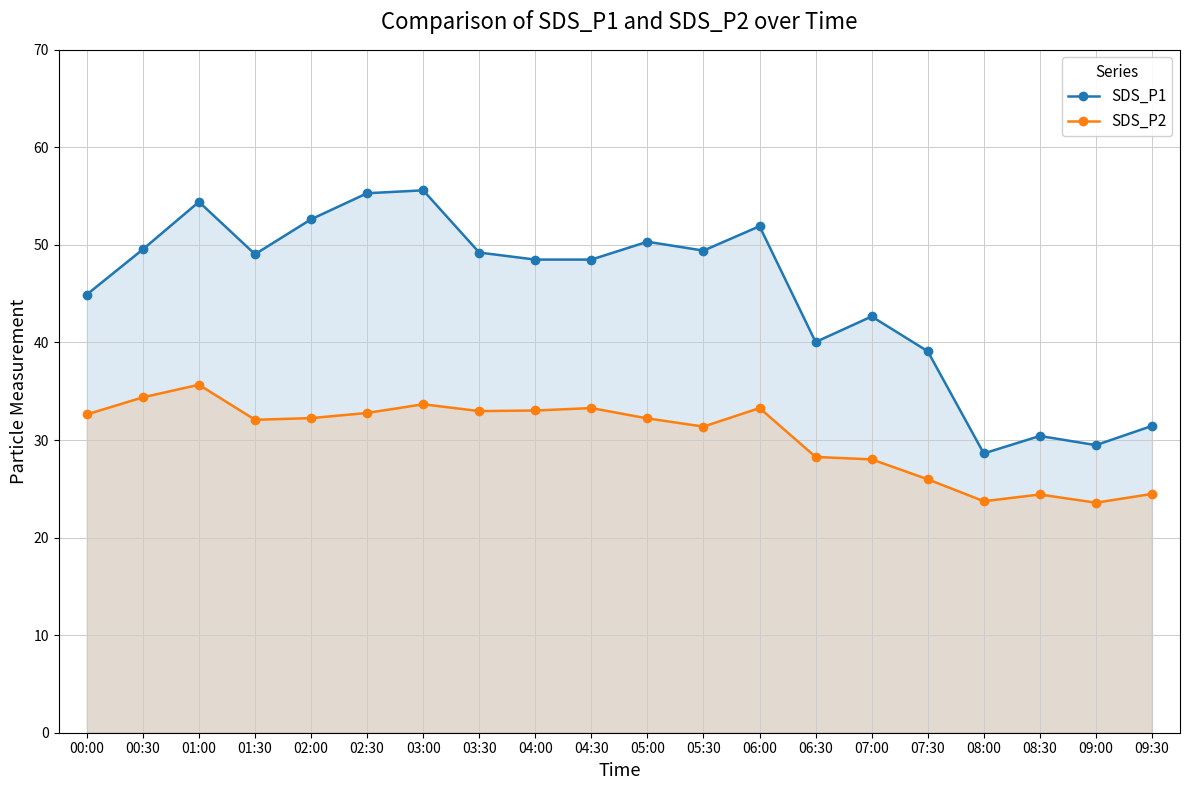

Reading right to left, what are all the values shown in this chart?

SDS_P1: 09:30=31.4	09:00=29.5	08:30=30.4	08:00=28.6	07:30=39.1	07:00=42.7	06:30=40.0	06:00=51.9	05:30=49.4	05:00=50.3	04:30=48.5	04:00=48.5	03:30=49.2	03:00=55.6	02:30=55.3	02:00=52.6	01:30=49.0	01:00=54.4	00:30=49.5	00:00=44.9
SDS_P2: 09:30=24.5	09:00=23.6	08:30=24.4	08:00=23.7	07:30=26.0	07:00=28.0	06:30=28.3	06:00=33.3	05:30=31.4	05:00=32.2	04:30=33.3	04:00=33.0	03:30=33.0	03:00=33.7	02:30=32.8	02:00=32.2	01:30=32.1	01:00=35.7	00:30=34.4	00:00=32.6